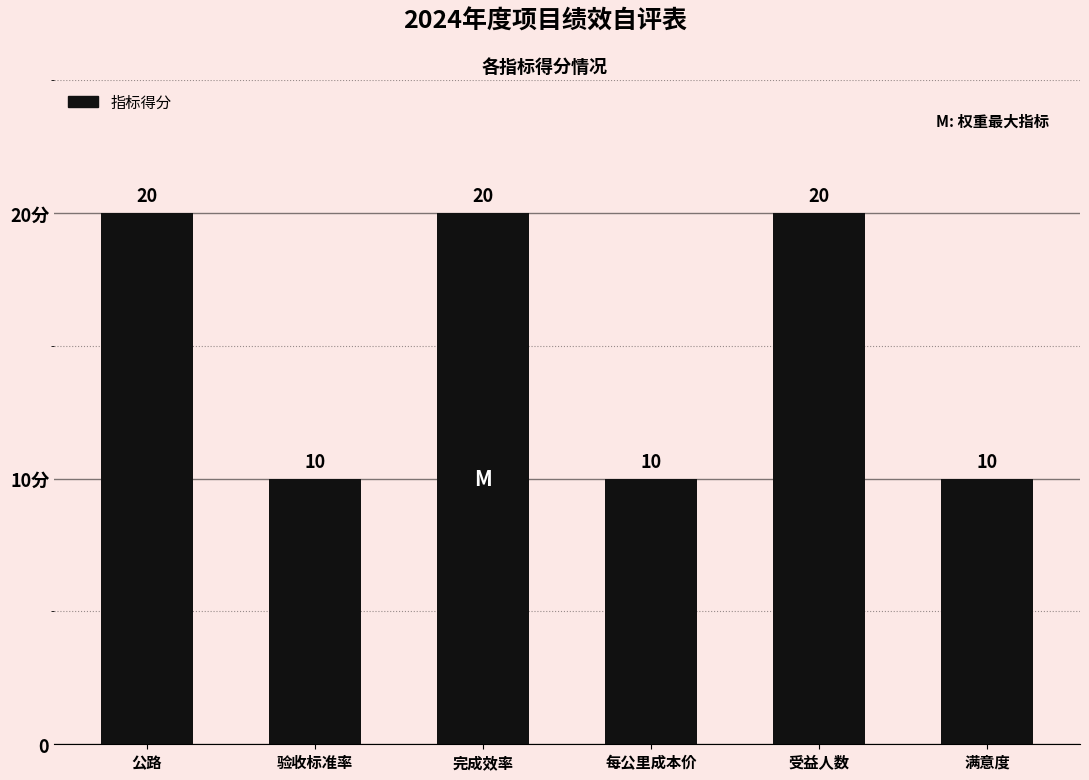

What is the ratio of the value at 每公里成本价 to the value at 验收标准率?

1.0